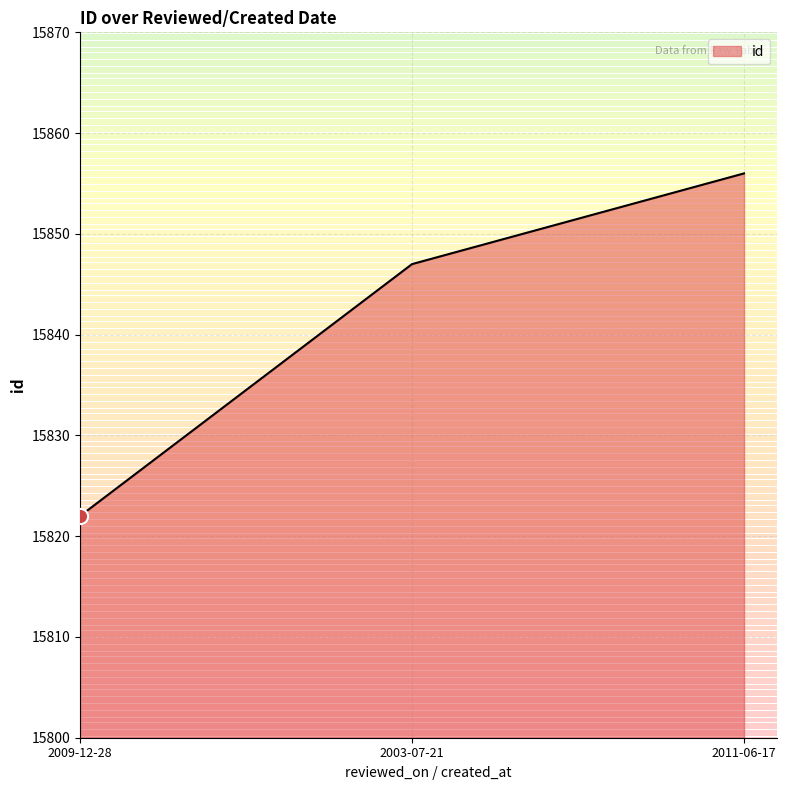

Approximately how many times larger is the value at 2011-06-17 compared to 2003-07-21?

1.0